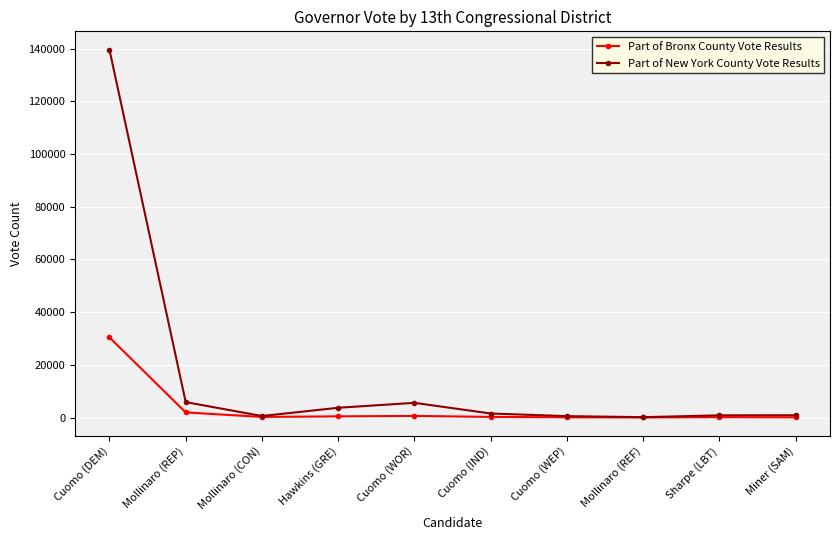

What is the difference between the Part of Bronx County Vote Results values at Hawkins (GRE) and Mollinaro (REP)?

1500